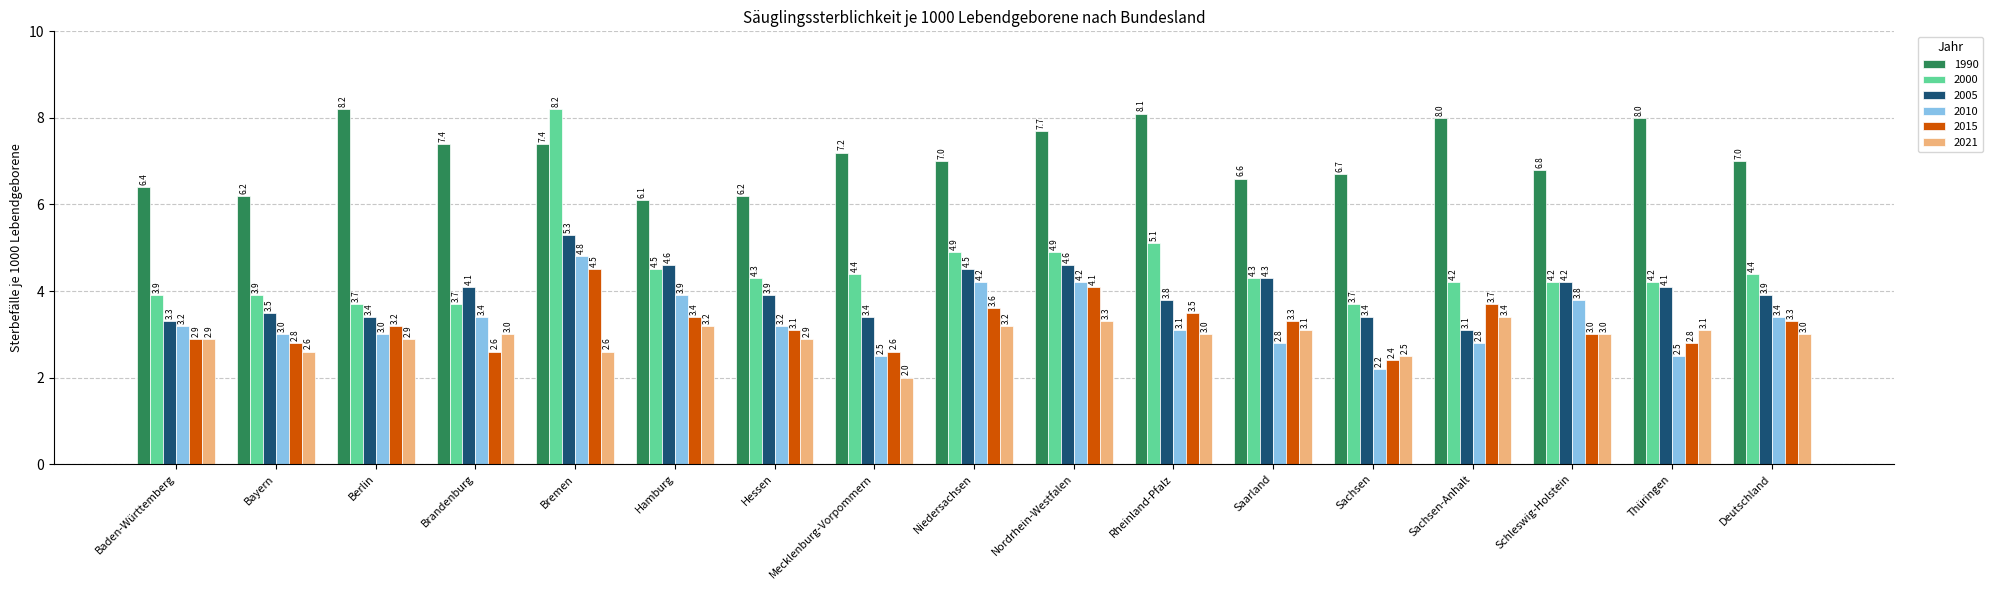

What is the difference between the second highest and minimum values in the 2015 series?

1.7